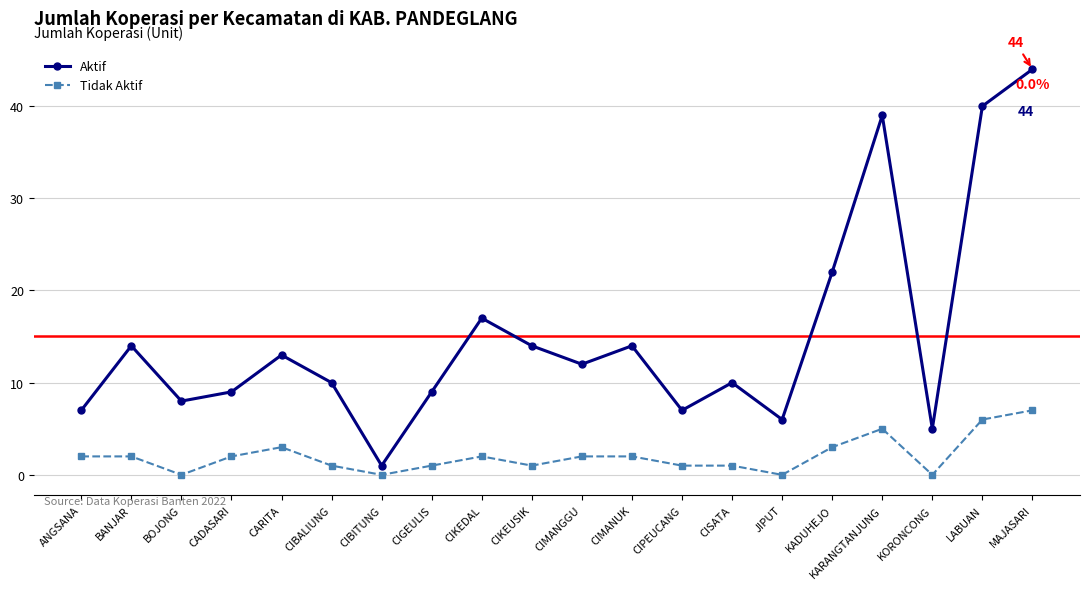

True or false: Aktif and Tidak Aktif intersect in this chart.

False